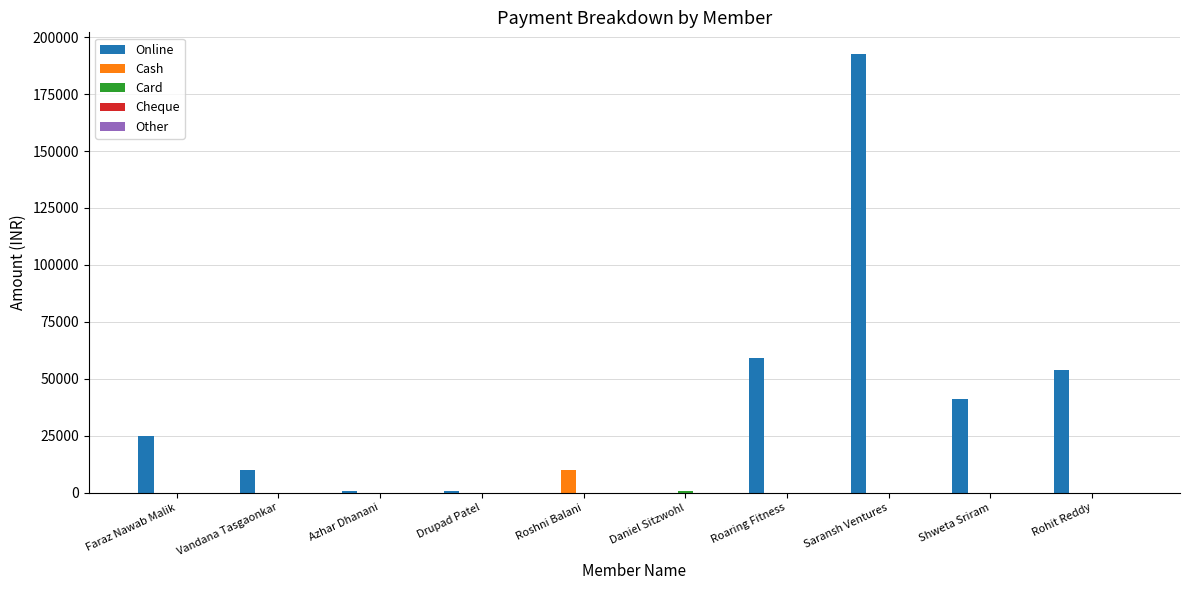

At which category is the sum across all series the highest?

Saransh Ventures